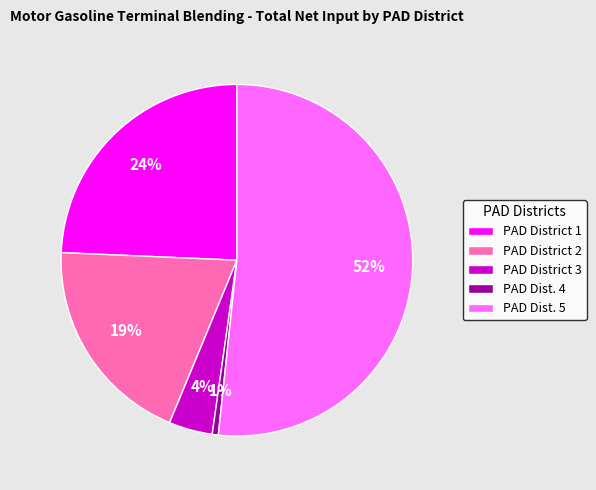

Is PAD Dist. 4 the majority of the pie?

No